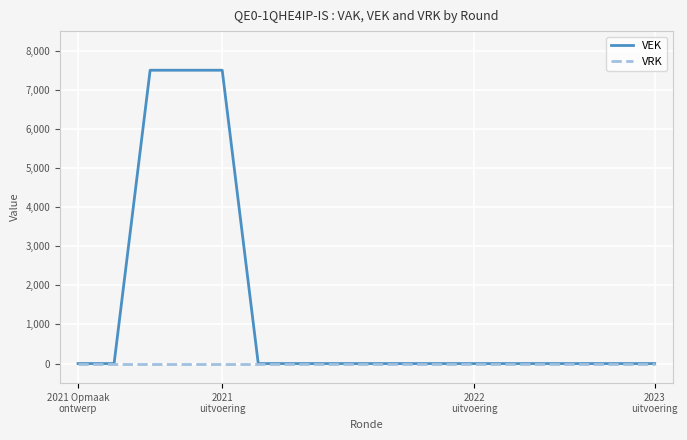

Which series has the largest range (max minus min)?

VEK